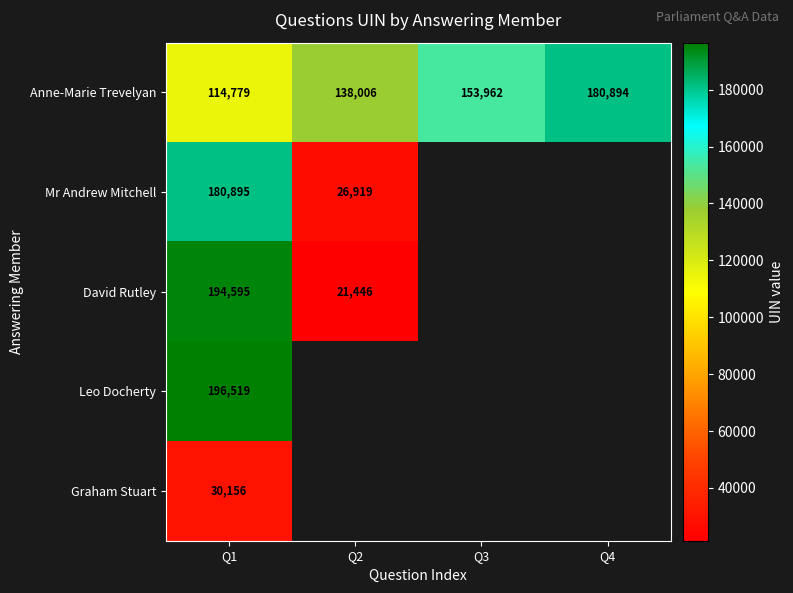

At which label does Anne-Marie Trevelyan reach its peak?

Q4